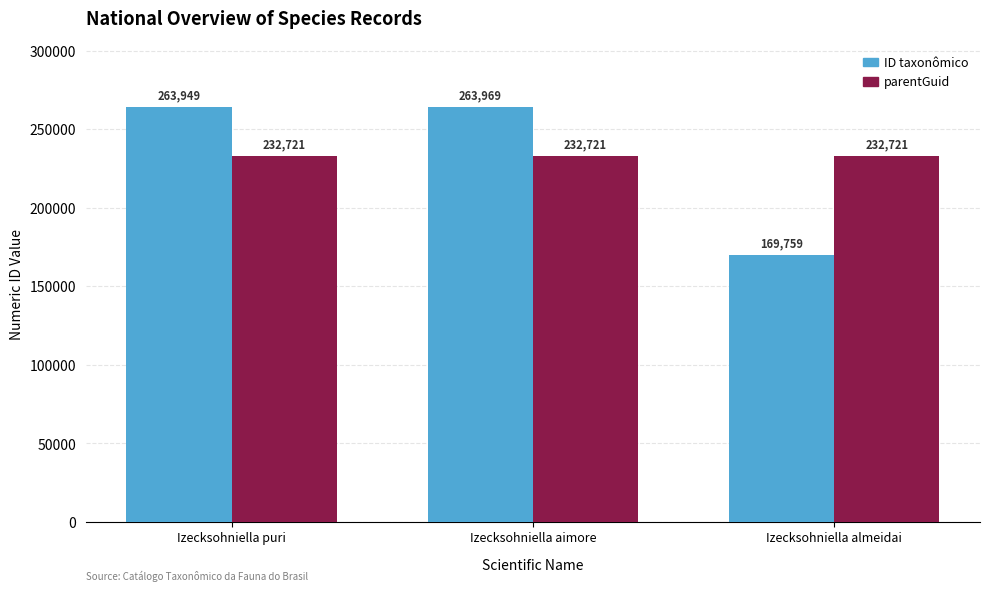

Reading left to right, what are all the values shown in this chart?

ID taxonômico: 263949	263969	169759
parentGuid: 232721	232721	232721